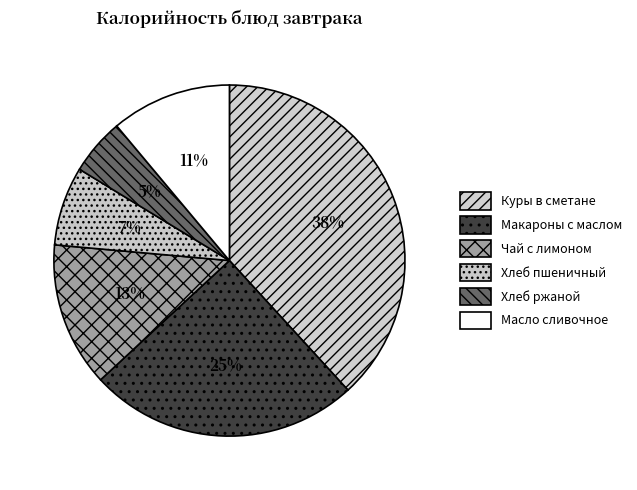

How many segments does this pie chart have?

6